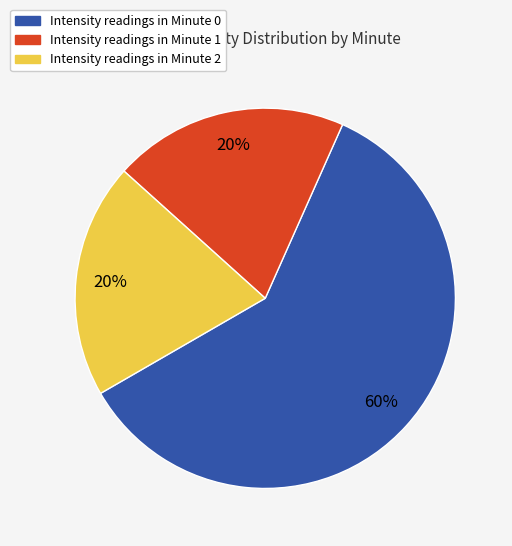

Is it true that Intensity readings in Minute 2 is 20% of the pie?

True